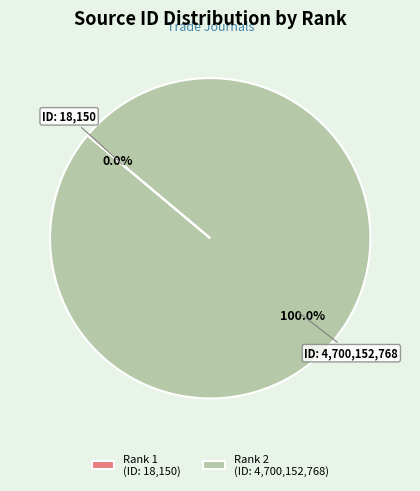

Which slice is the largest?

Rank 2 (ID: 4,700,152,768)